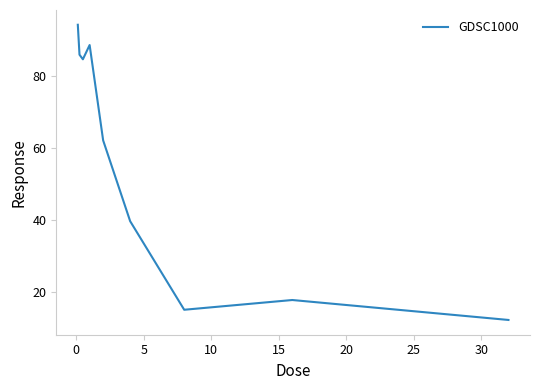

Does the chart have visible grid lines?

No